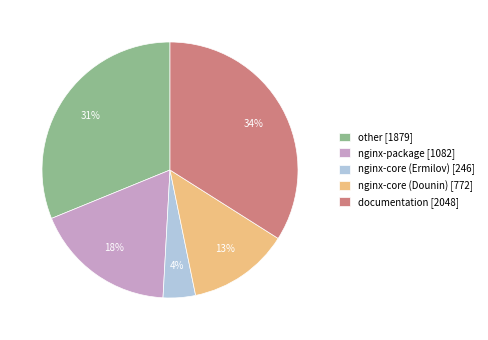

Count the number of slices in the pie.

5